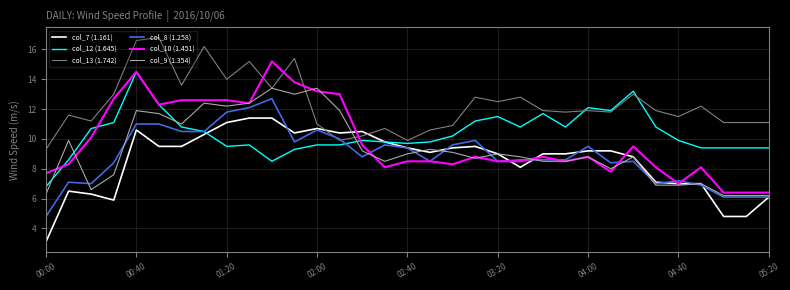

How many lines are shown in the chart?

6